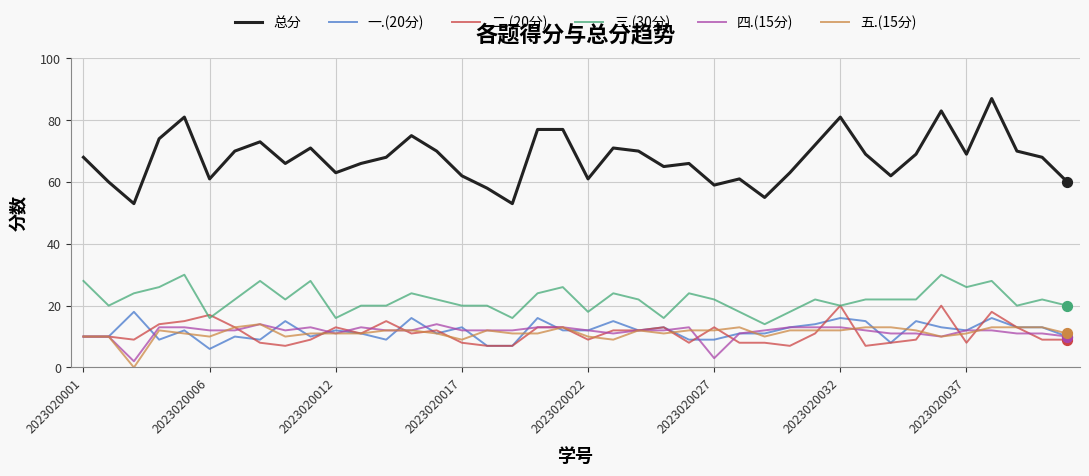

Which series has the widest spread of values?

总分